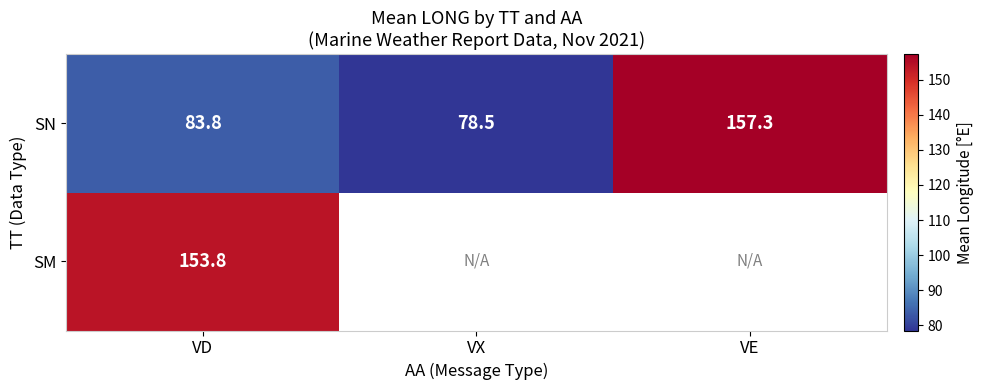

Rank the series at VD from highest to lowest value.

SM, SN